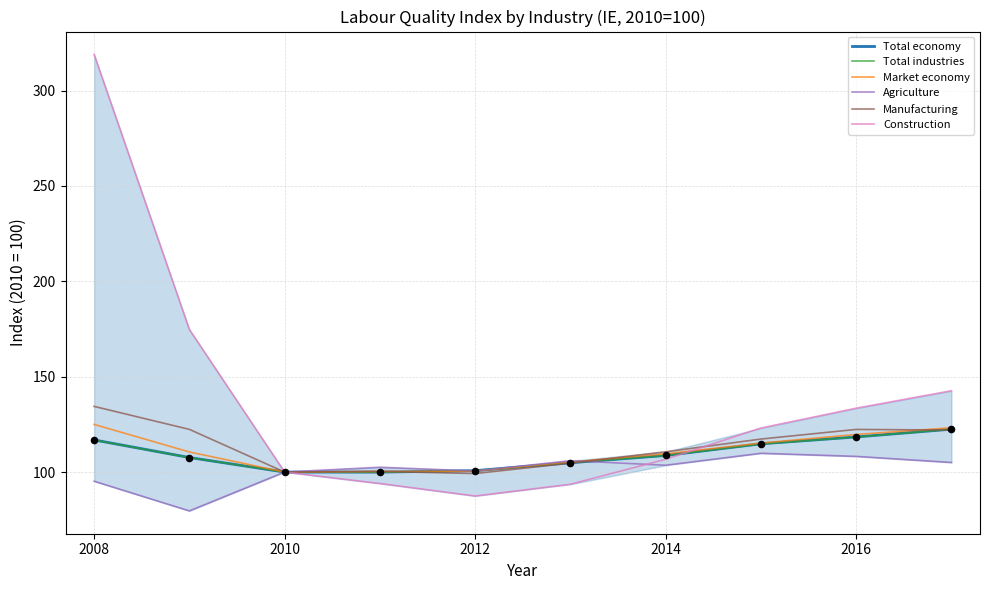

Which series has the widest spread of values?

Construction